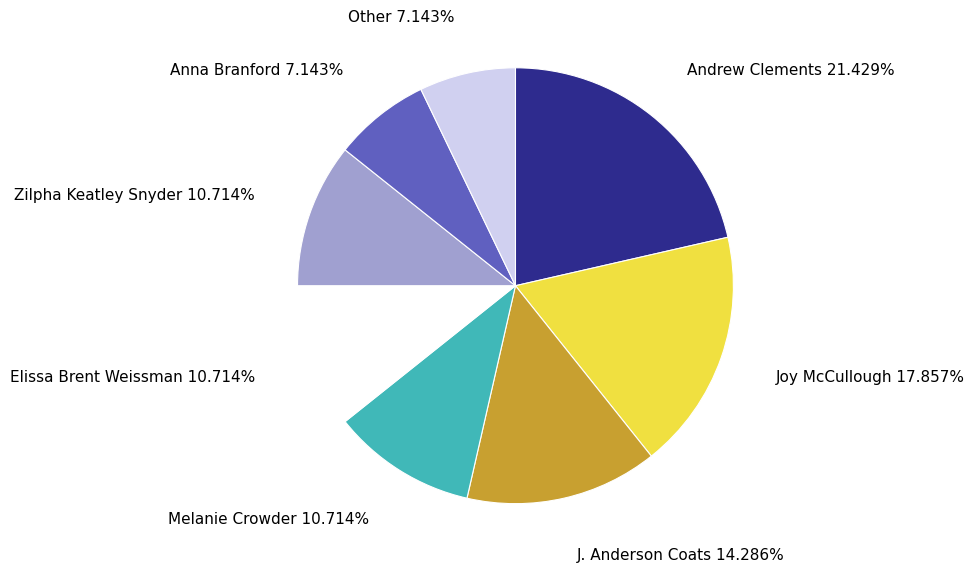

Do Melanie Crowder and J. Anderson Coats together represent more than half of the pie?

No